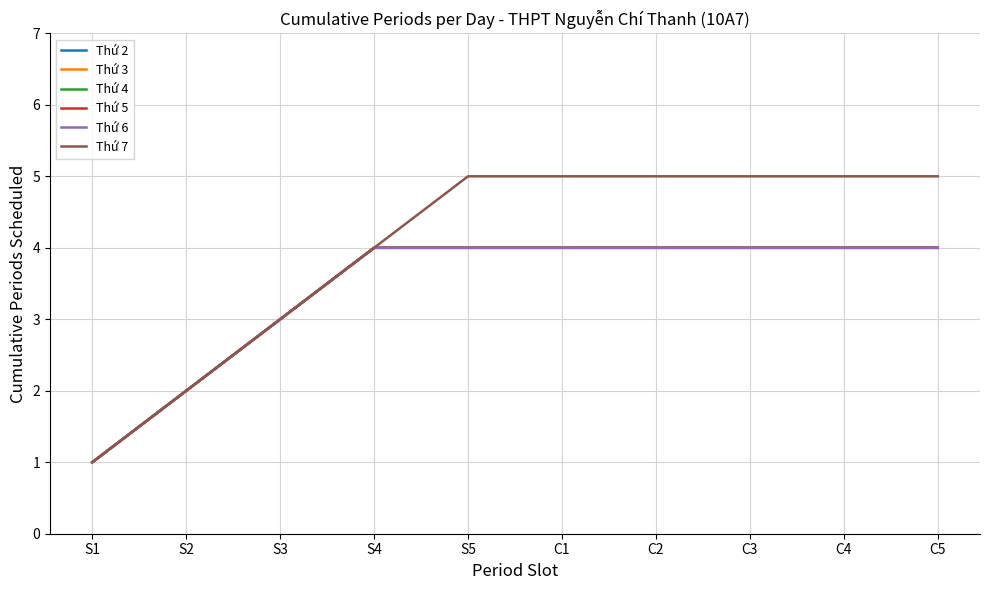

Is this an area chart (filled region under the line)?

No